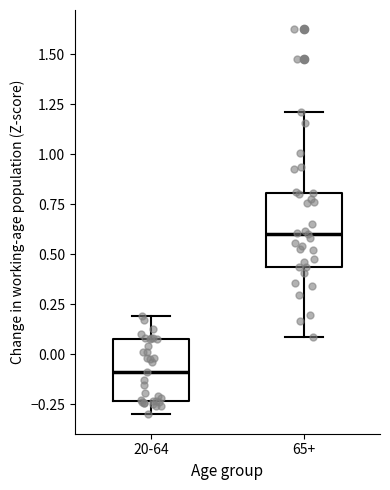

Reading left to right, read every box against the y-axis: the position of its median line, the range the box covers, and the ends of its whiskers. The values are not printed on the chart, so give them approximately, as read against the axis.

20-64: median -0.10, box -0.25 to 0.05, whiskers -0.30 to 0.20
65+: median 0.60, box 0.45 to 0.80, whiskers 0.10 to 1.20